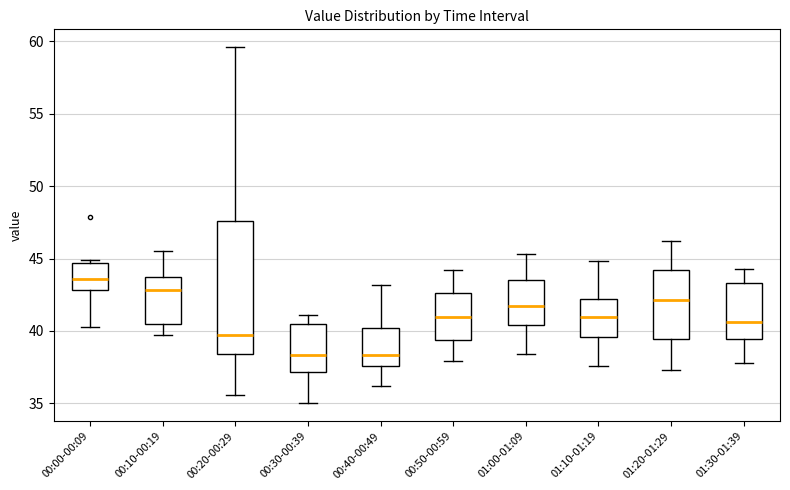

Reading left to right, read every box against the y-axis: the position of its median line, the range the box covers, and the ends of its whiskers. The values are not printed on the chart, so give them approximately, as read against the axis.

00:00-00:09: median 43.5, box 43.0 to 44.5, whiskers 40.5 to 45.0
00:10-00:19: median 43.0, box 40.5 to 43.5, whiskers 39.5 to 45.5
00:20-00:29: median 39.5, box 38.5 to 47.5, whiskers 35.5 to 59.5
00:30-00:39: median 38.5, box 37.0 to 40.5, whiskers 35.0 to 41.0
00:40-00:49: median 38.5, box 37.5 to 40.0, whiskers 36.0 to 43.0
00:50-00:59: median 41.0, box 39.5 to 42.5, whiskers 38.0 to 44.0
01:00-01:09: median 42.0, box 40.5 to 43.5, whiskers 38.5 to 45.5
01:10-01:19: median 41.0, box 39.5 to 42.0, whiskers 37.5 to 45.0
01:20-01:29: median 42.0, box 39.5 to 44.0, whiskers 37.5 to 46.0
01:30-01:39: median 40.5, box 39.5 to 43.5, whiskers 38.0 to 44.5